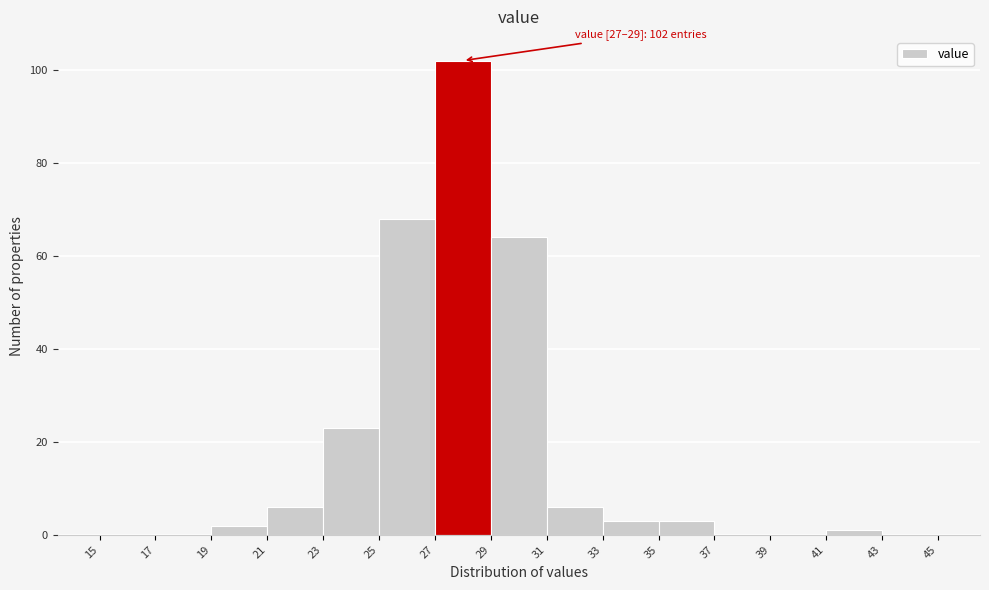

Over which range of the x-axis is the bar tallest?

27 to 29